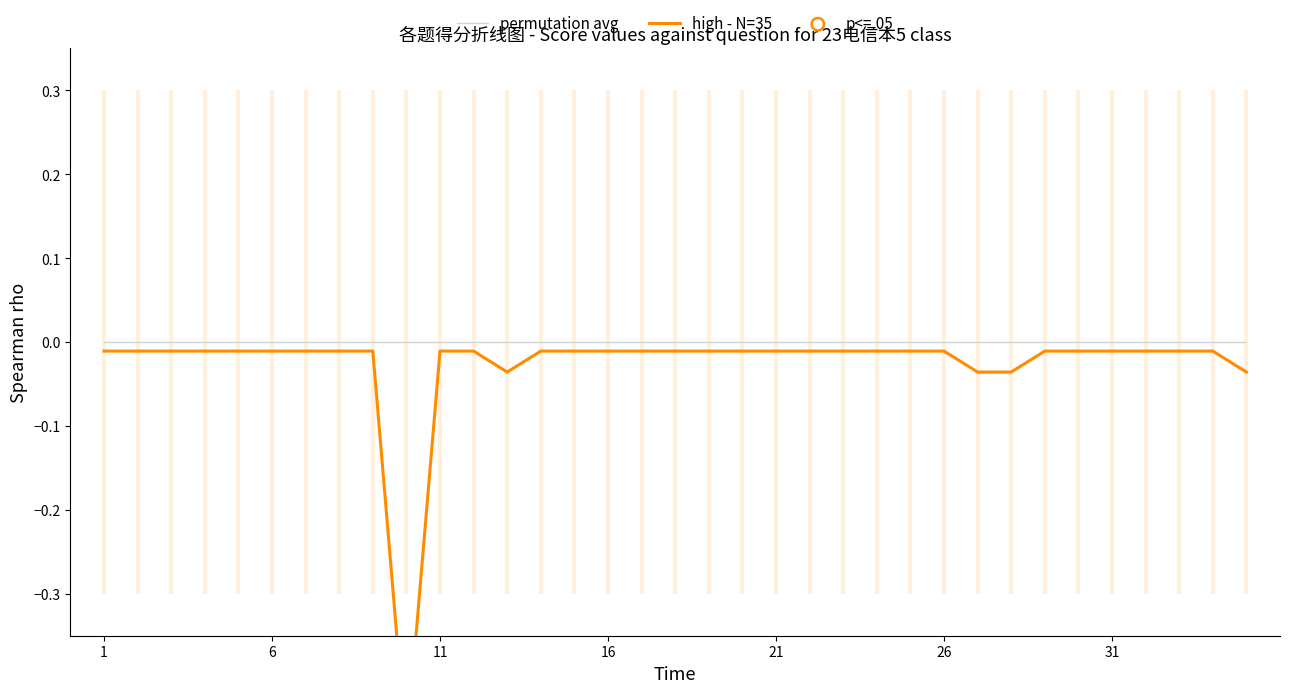

Which series has the largest Y range (max minus min)?

high - N=35